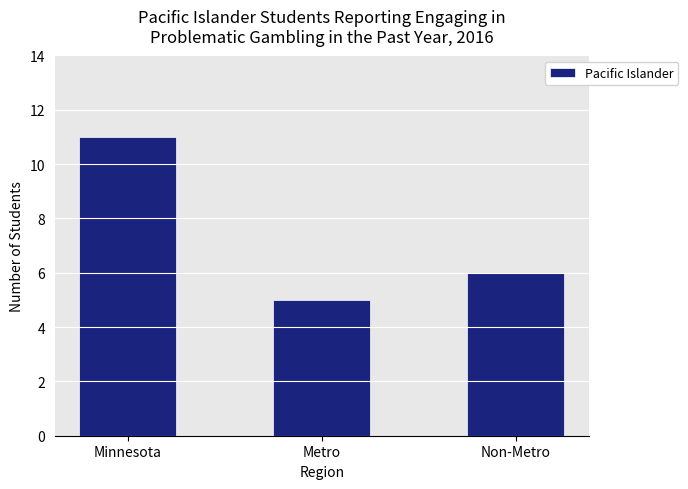

What is the sum of all values?

22